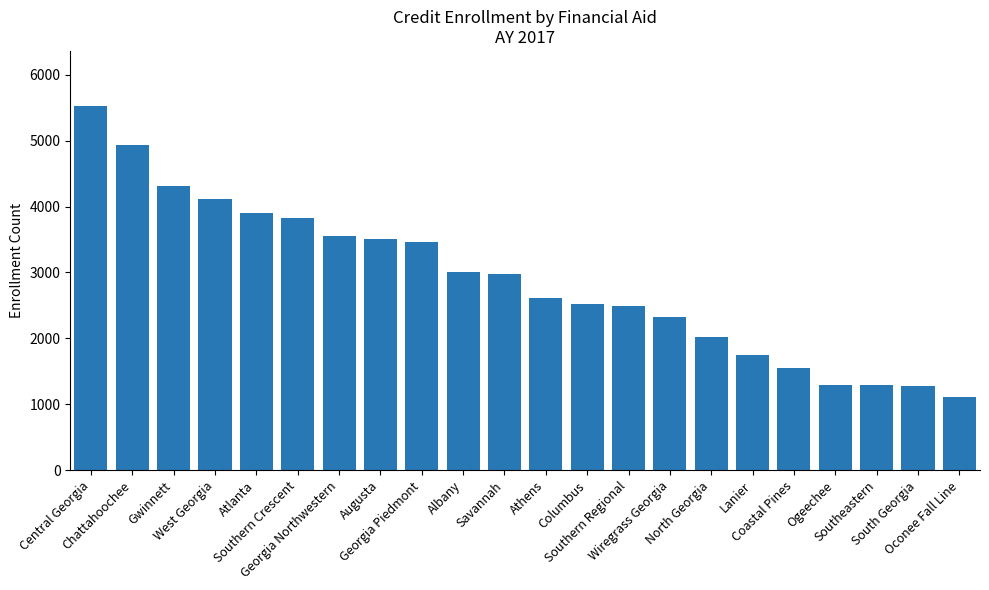

How many data points are less than 2969?

11